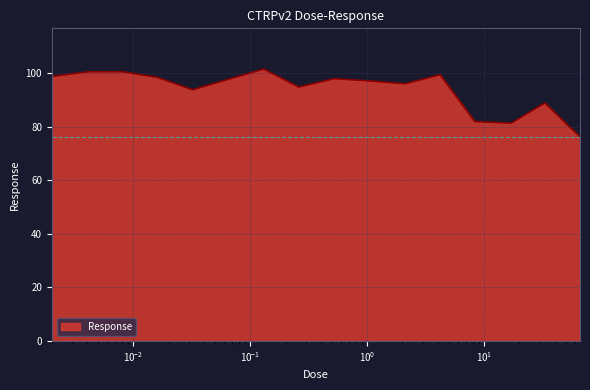

What is the maximum value shown in the chart?

101.6